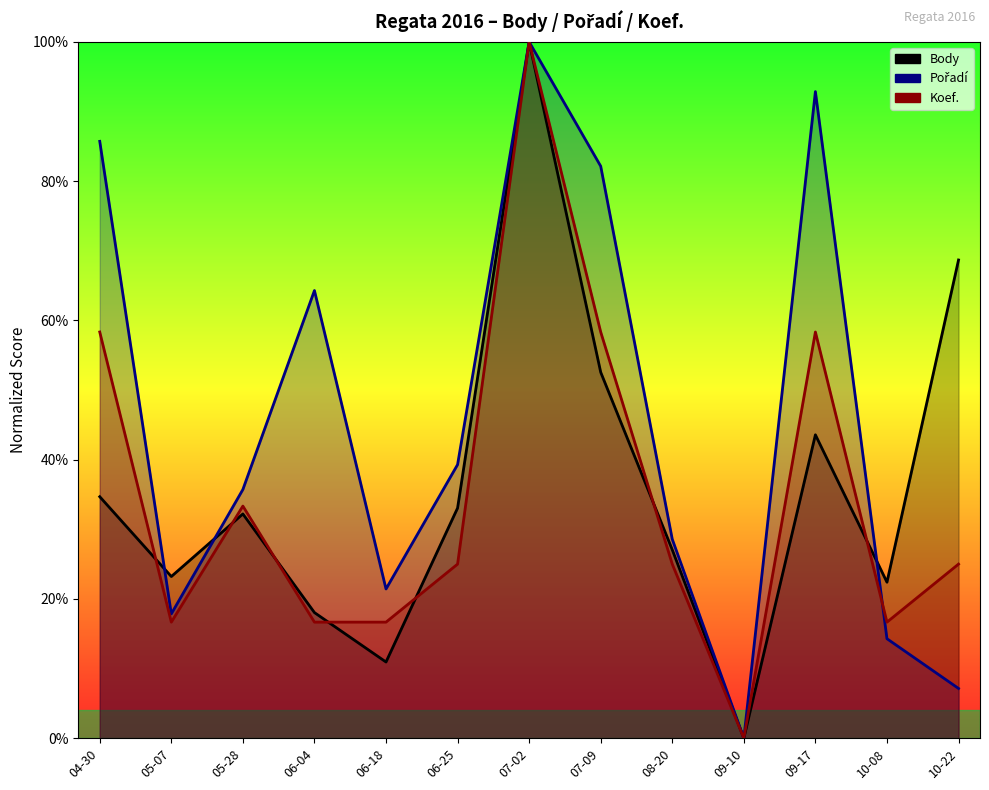

The value of Body at 10-22 is 102.3. True or false?

False